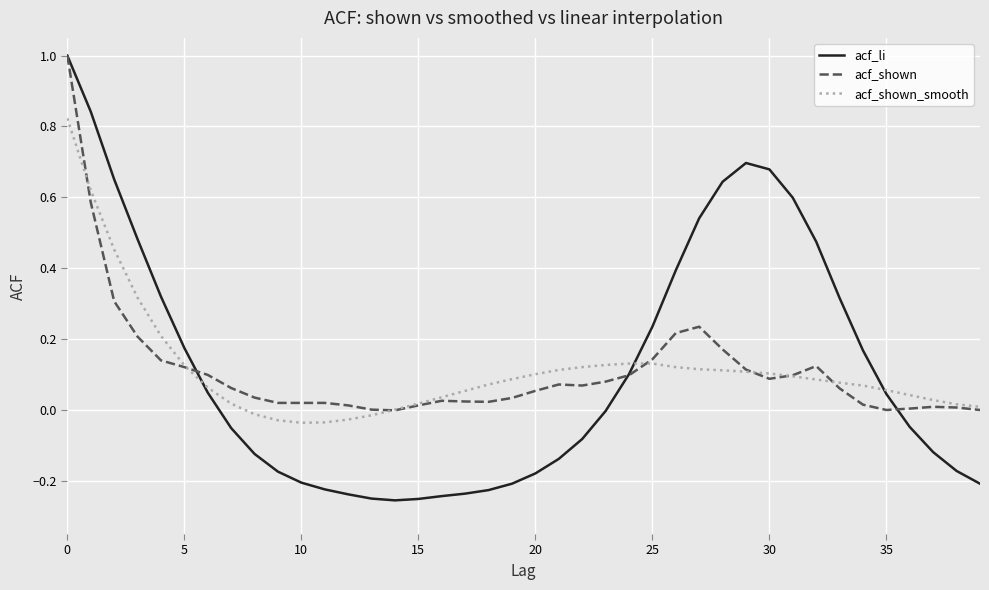

Which series has the largest range (max minus min)?

acf_li